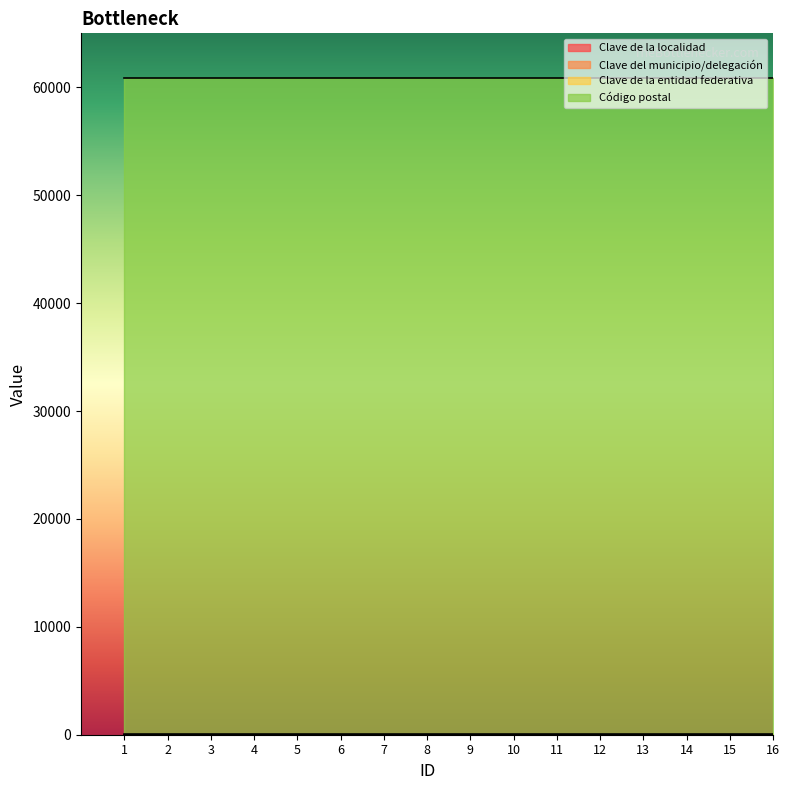

The value of Clave de la entidad federativa at 10 is 16. True or false?

True